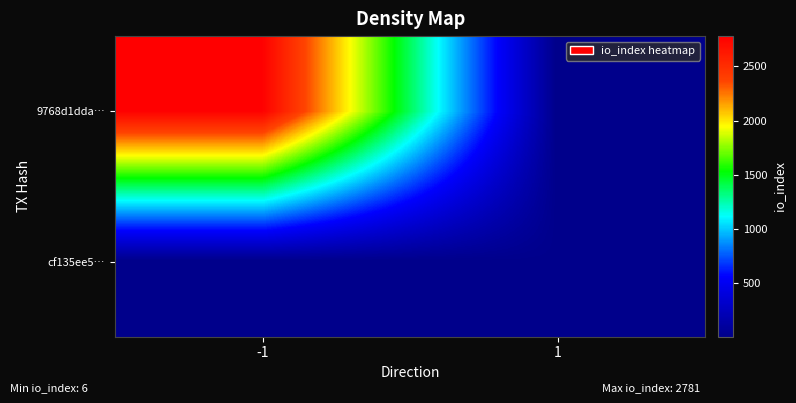

At -1, list the series in order from smallest to largest.

row_1, row_0